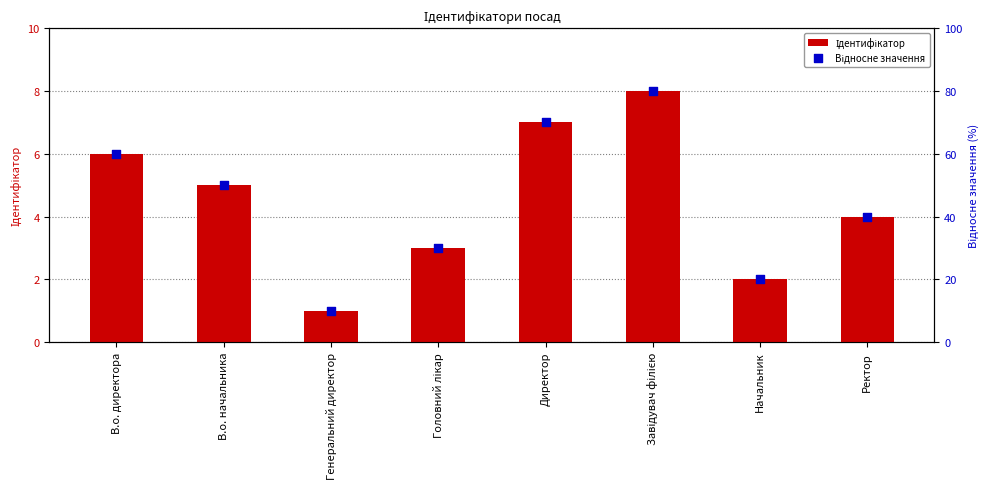

What is the total value across all series at Ректор?

44